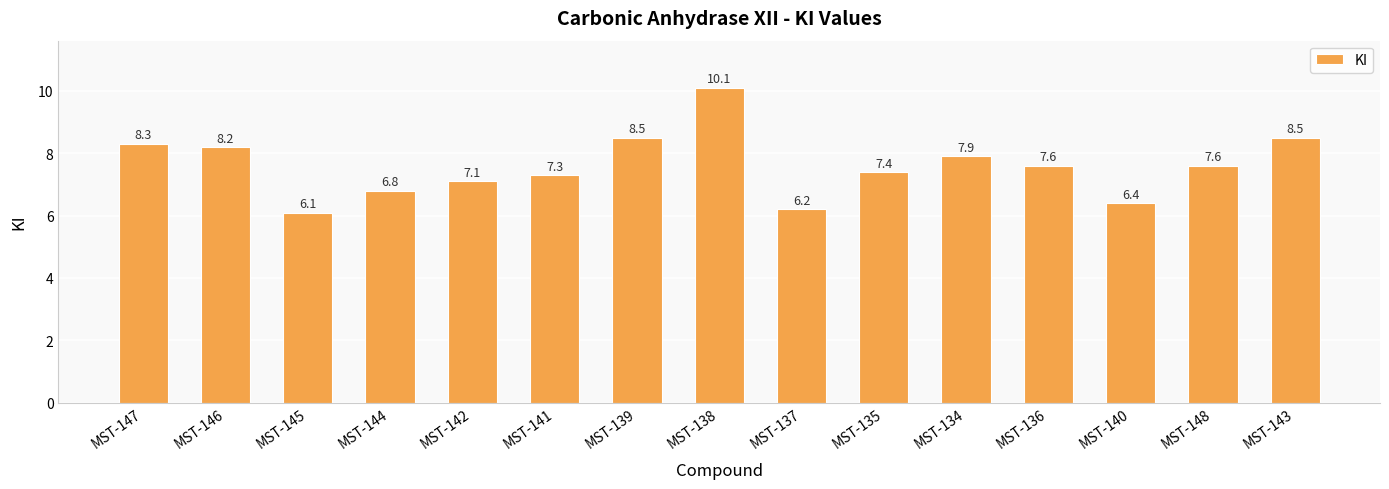

What is the change in value from MST-135 to MST-140?

-1.0